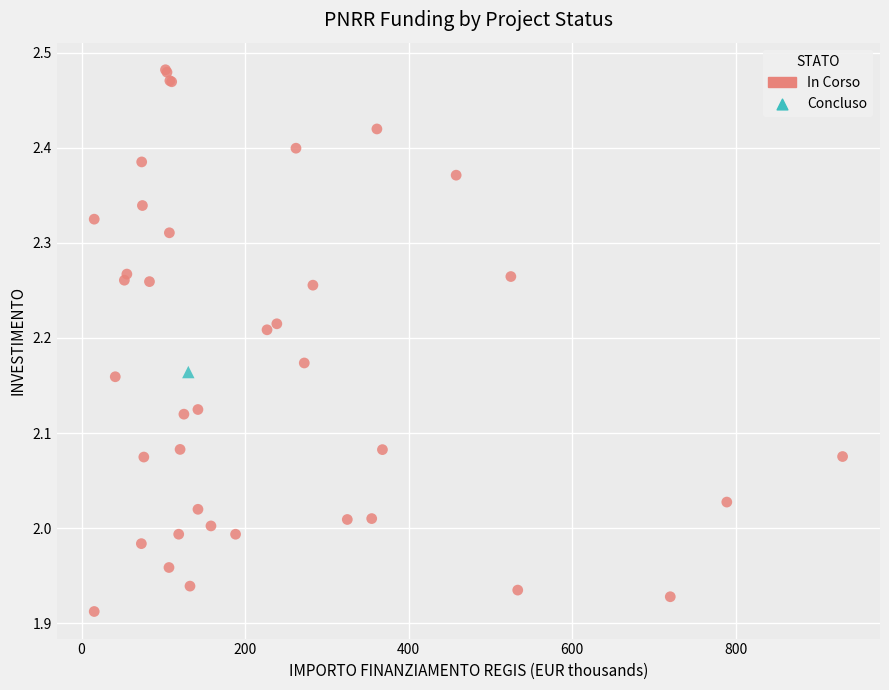

What are all the series names shown in the legend?

In Corso, Concluso